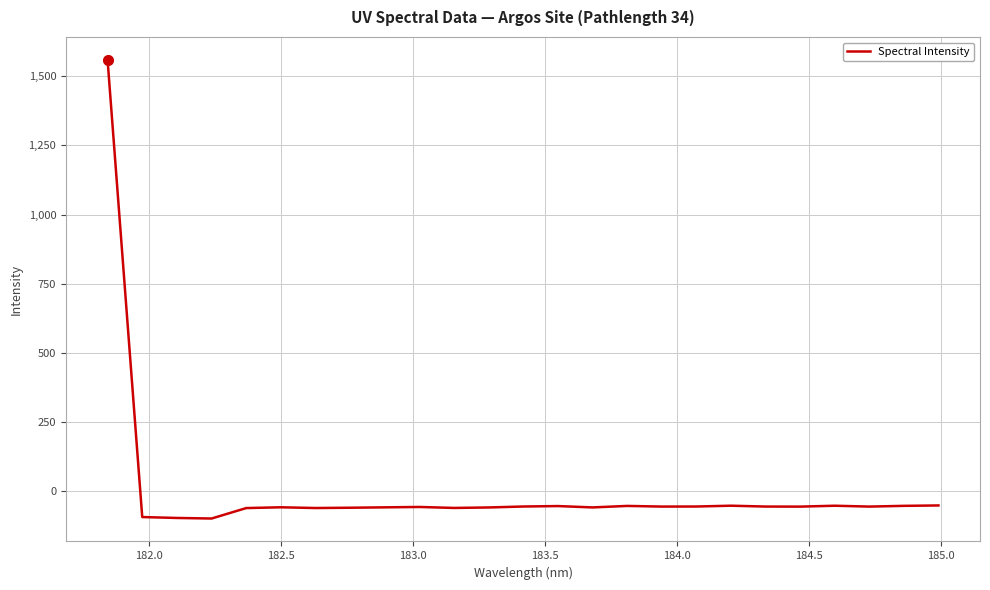

How many categories are shown in the chart?

25